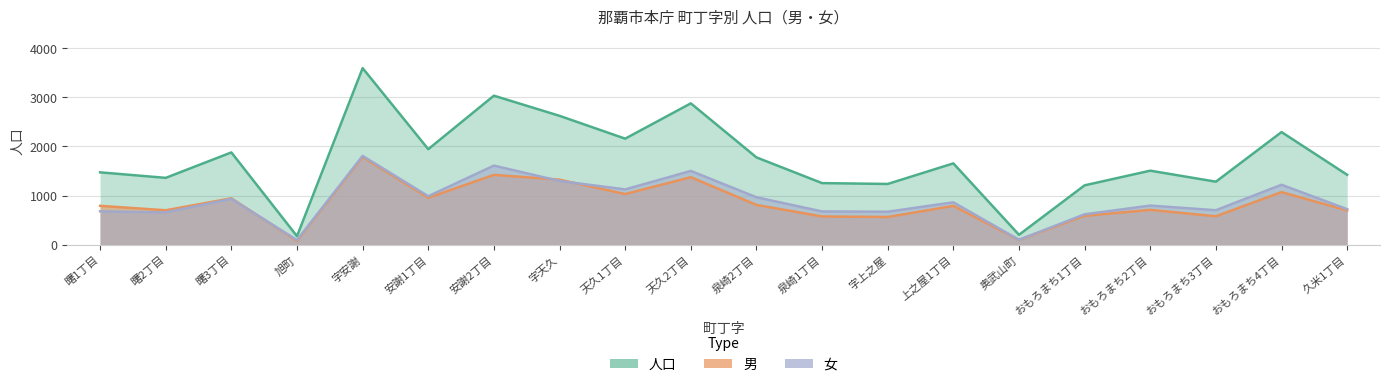

Which has a higher value, 安謝1丁目 or 字安謝?

字安謝